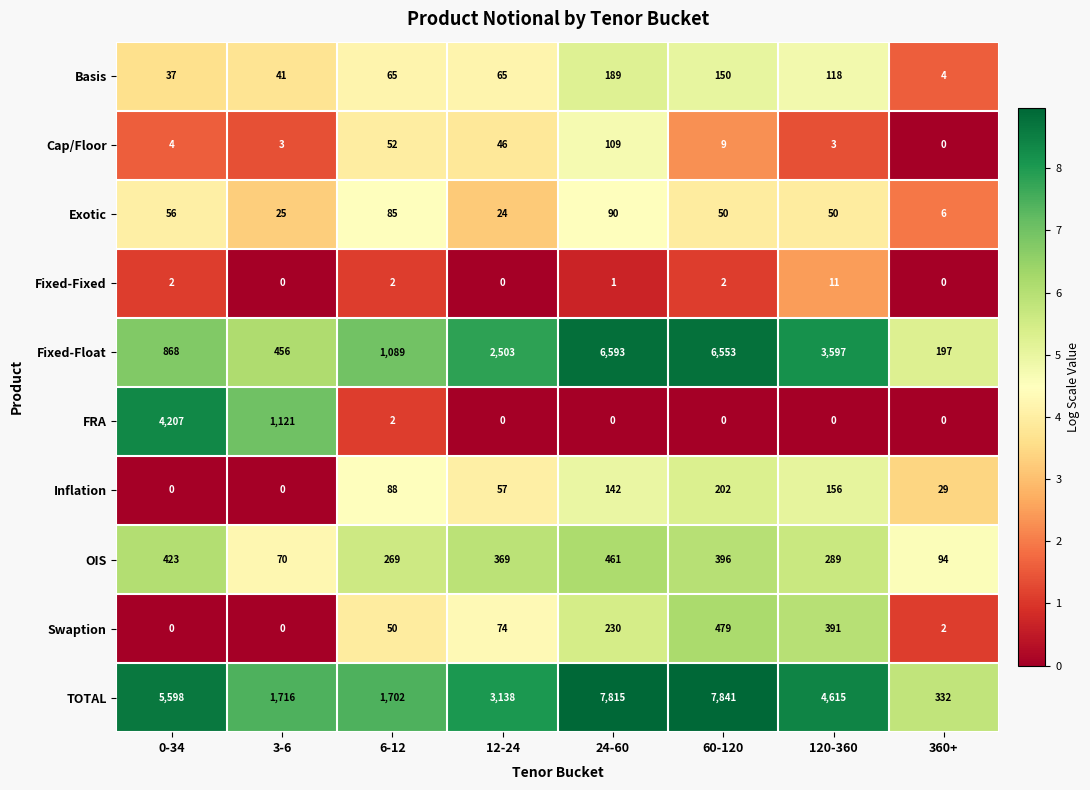

Which series changed the most between 120-360 and 360+?

TOTAL